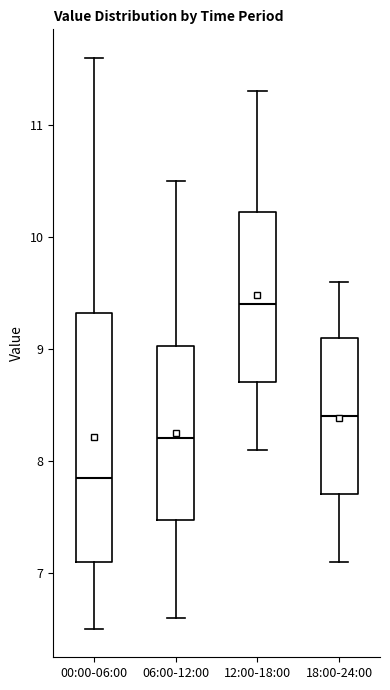

Which box is the tallest, from its lower edge to its upper edge?

00:00-06:00